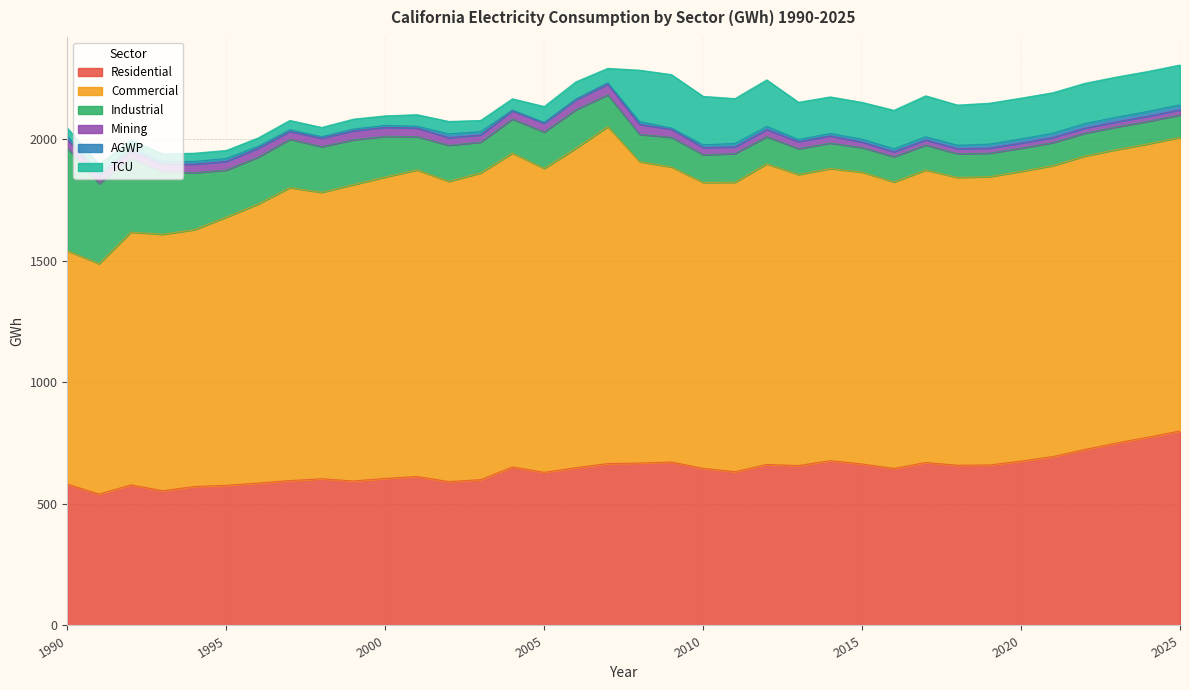

At which category does Residential reach its first local peak?

1992